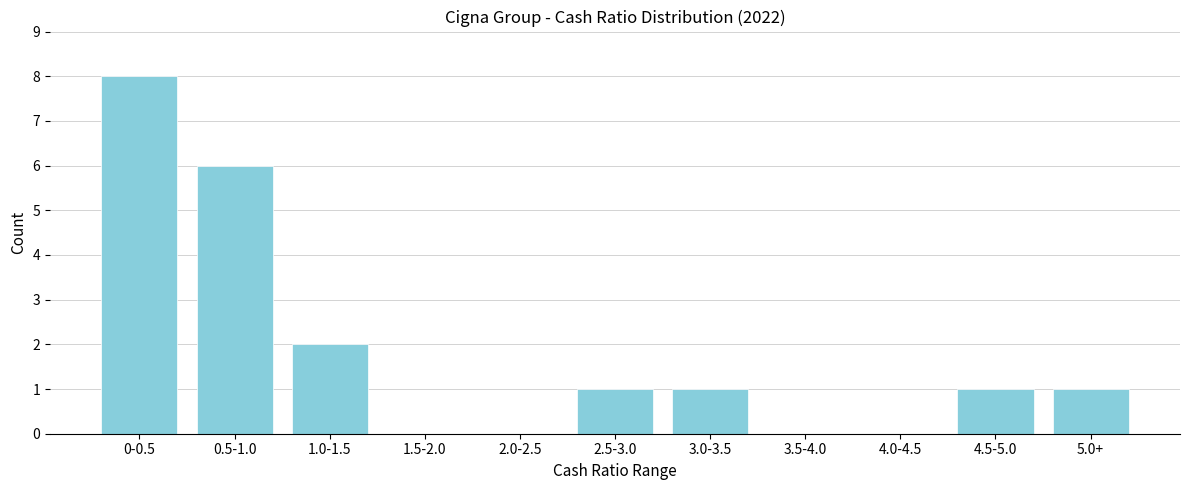

Reading left to right, transcribe all the data shown in this chart.

0-0.5=8	0.5-1.0=6	1.0-1.5=2	1.5-2.0=0	2.0-2.5=0	2.5-3.0=1	3.0-3.5=1	3.5-4.0=0	4.0-4.5=0	4.5-5.0=1	5.0+=1